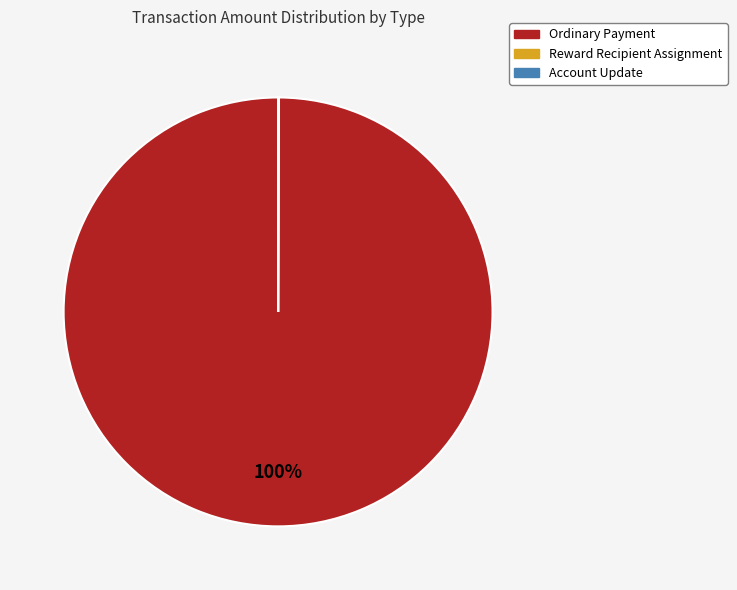

Which category has the biggest portion of the pie?

Ordinary Payment